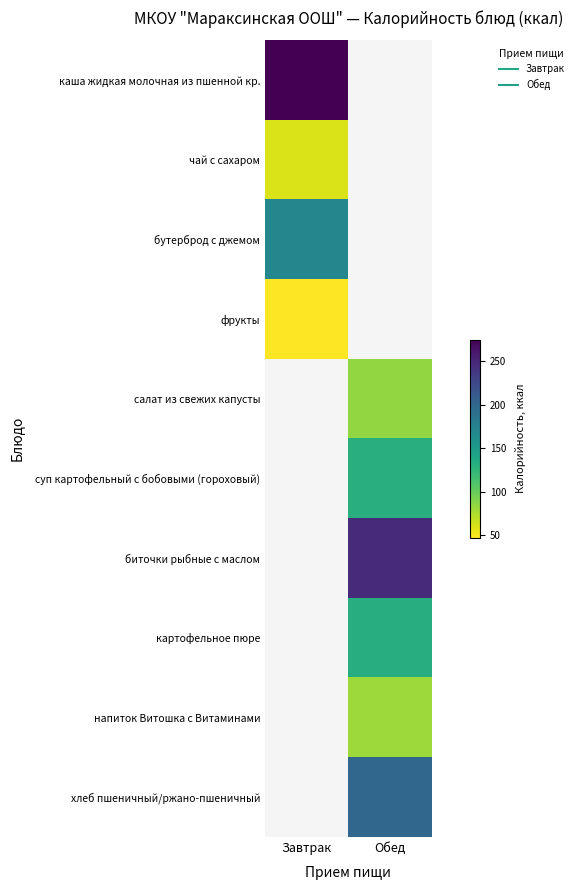

How many values in картофельное пюре are above zero?

1